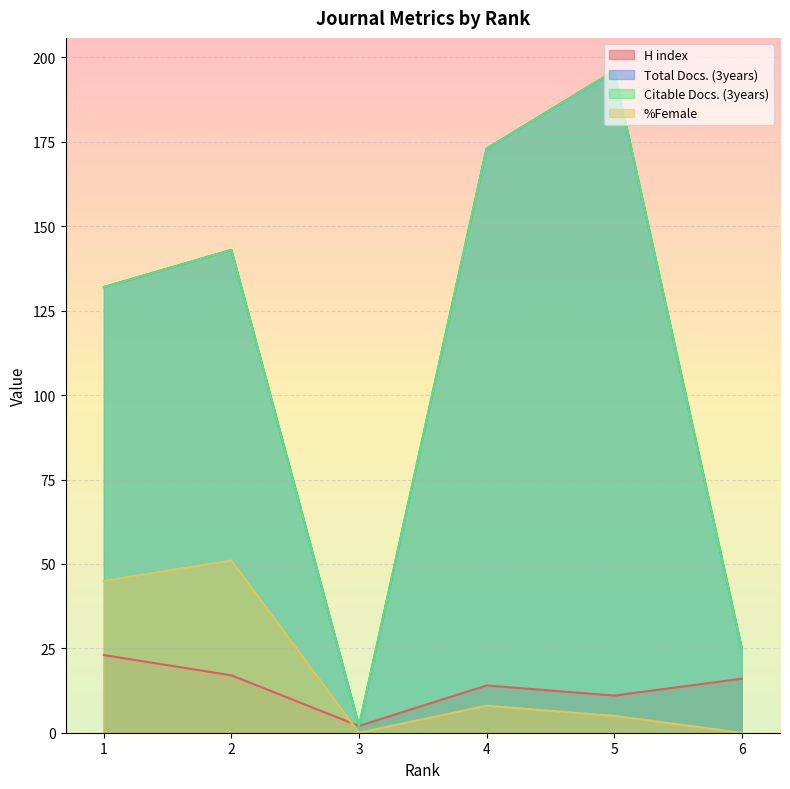

Does the chart display data point markers on the line(s)?

No